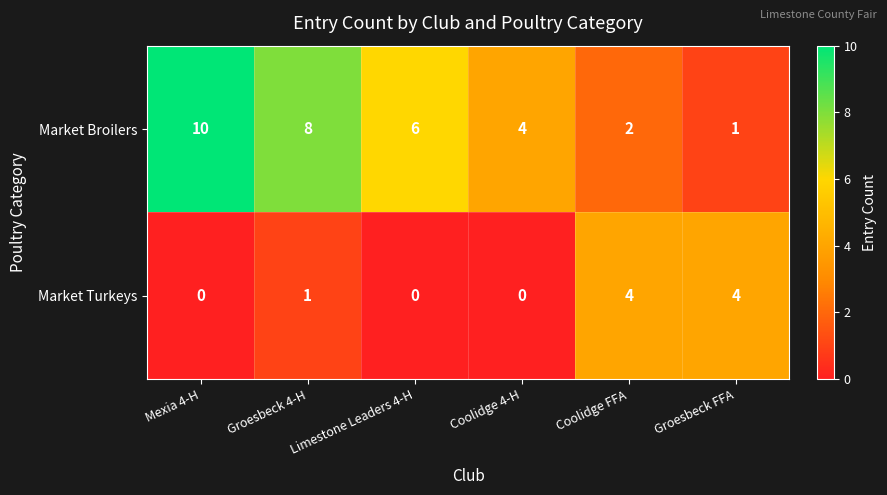

At which label does Market Broilers first exceed 6?

Mexia 4-H